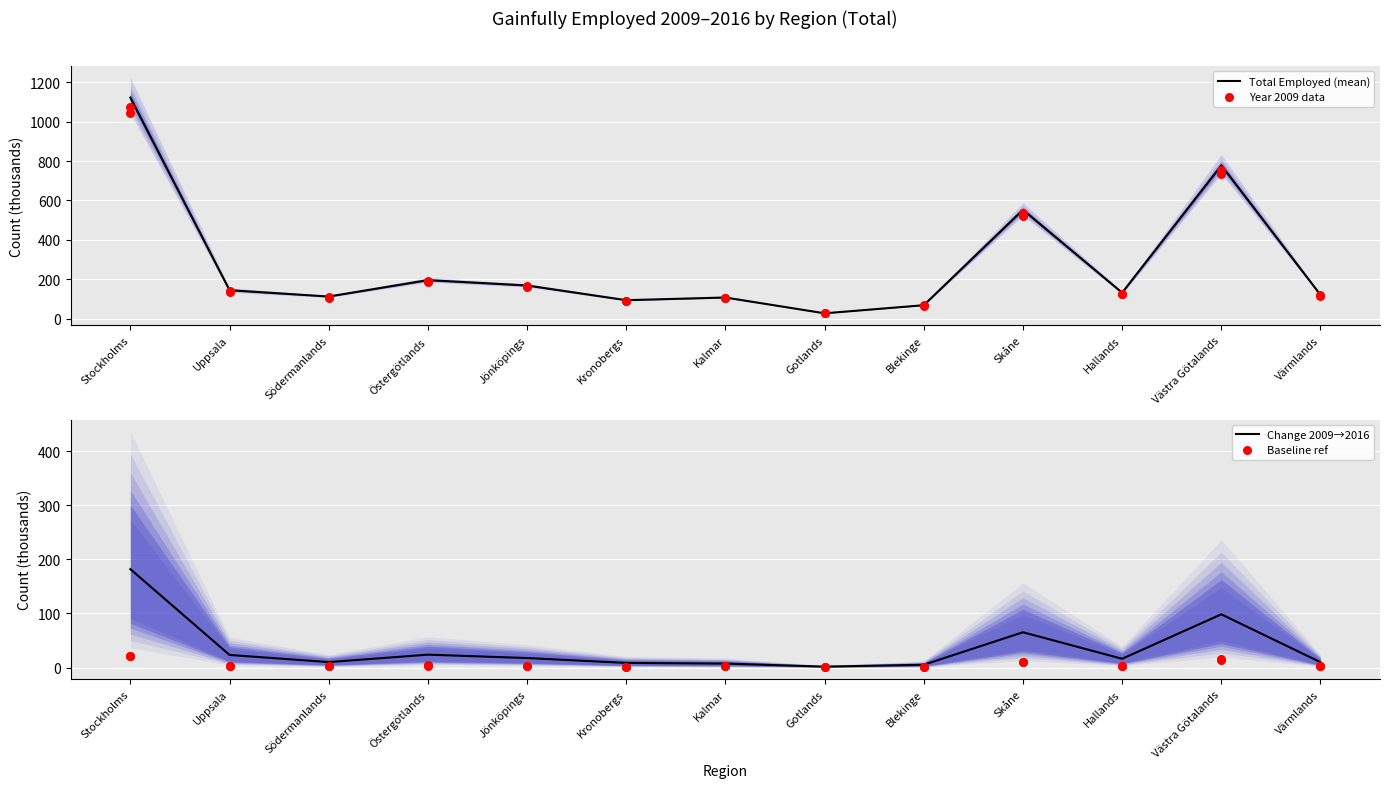

What is the total value across all series at Uppsala?

303.4